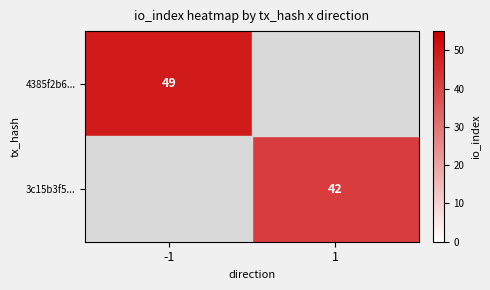

The value of 3c15b3f5... at 1 is 55. True or false?

False